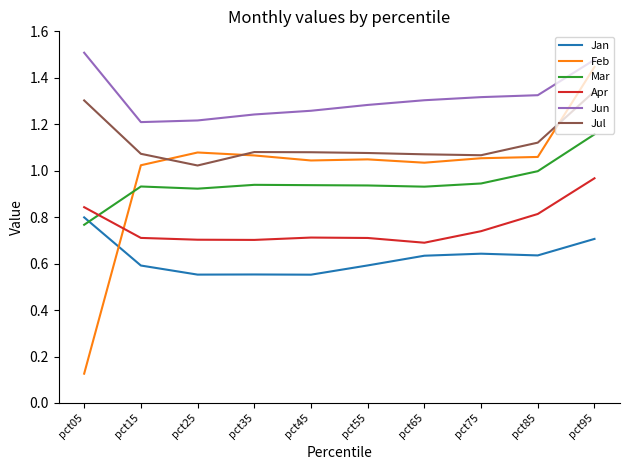

What is the total value across all series at pct05?

5.3